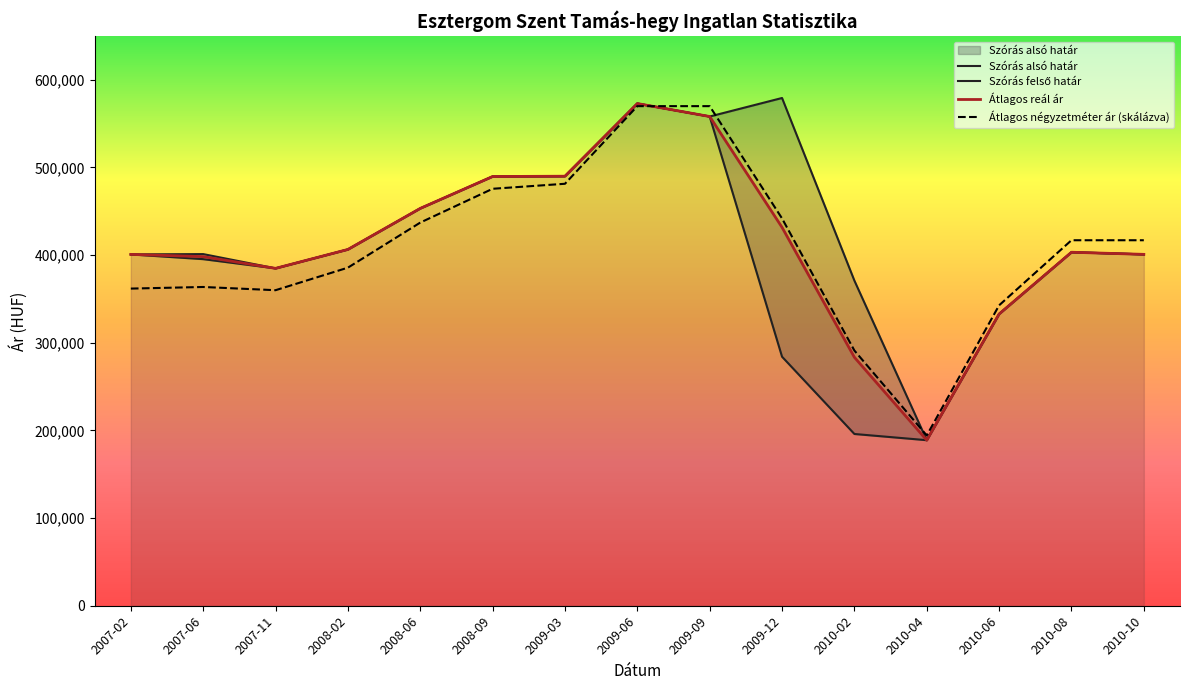

True or false: Szórás alsó határ and Szórás felső határ cross at least once.

False